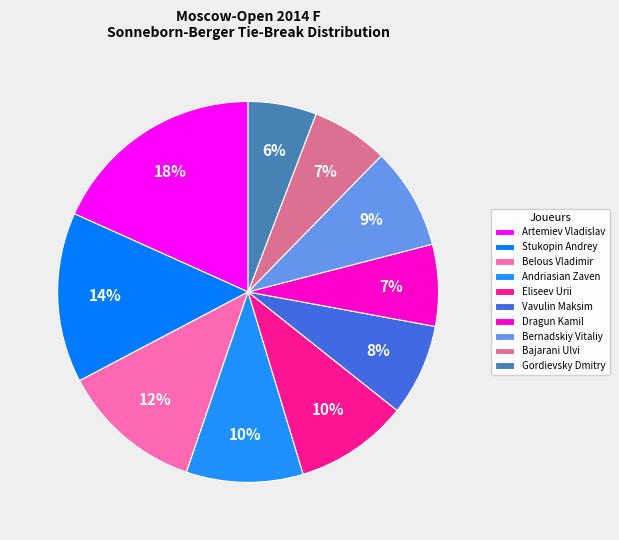

True or false: Bajarani Ulvi accounts for 7% of the total.

True